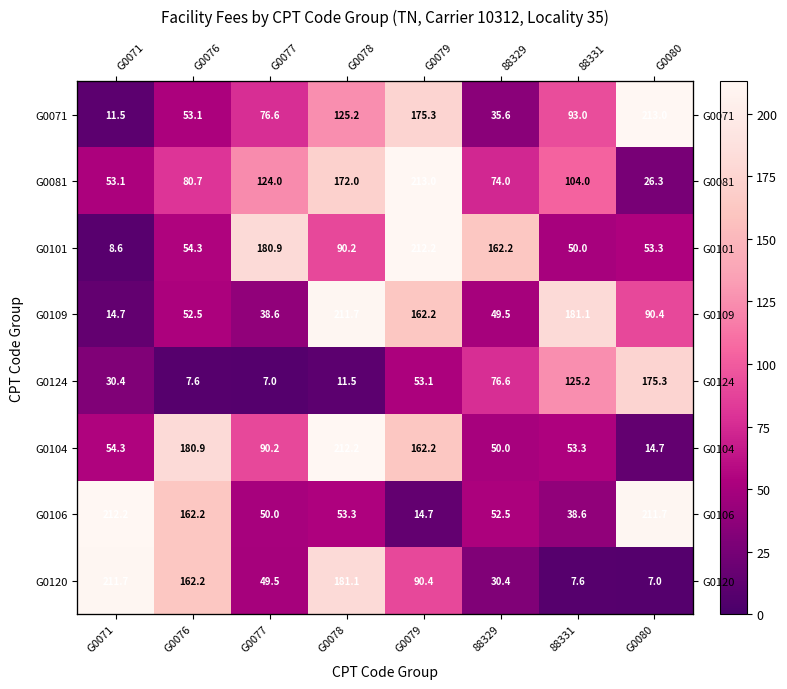

At how many categories does at least one series exceed 42?

8